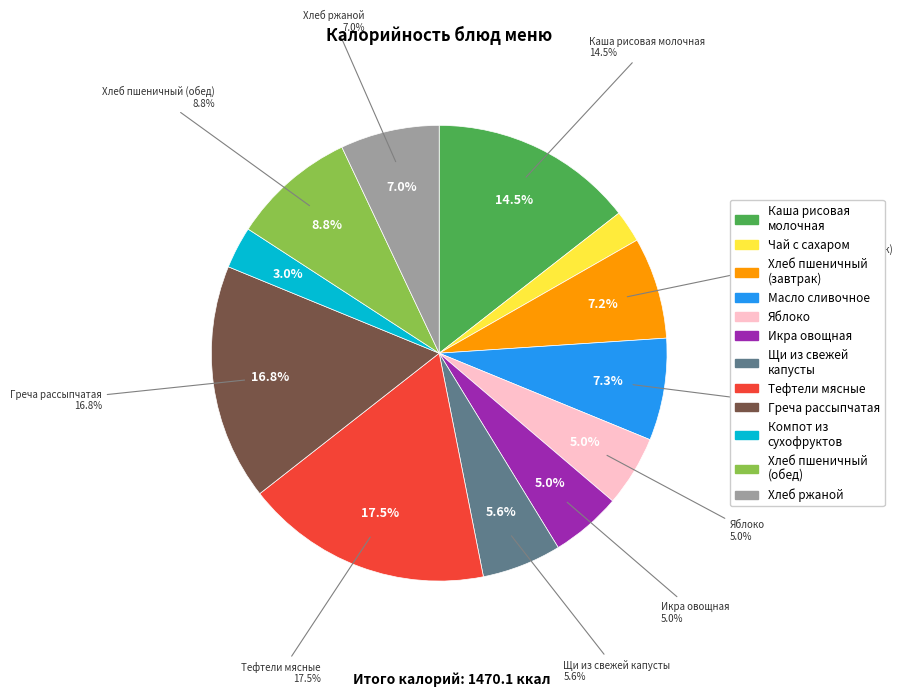

How much of the chart is everything except Хлеб пшеничный (обед)?

91.2%